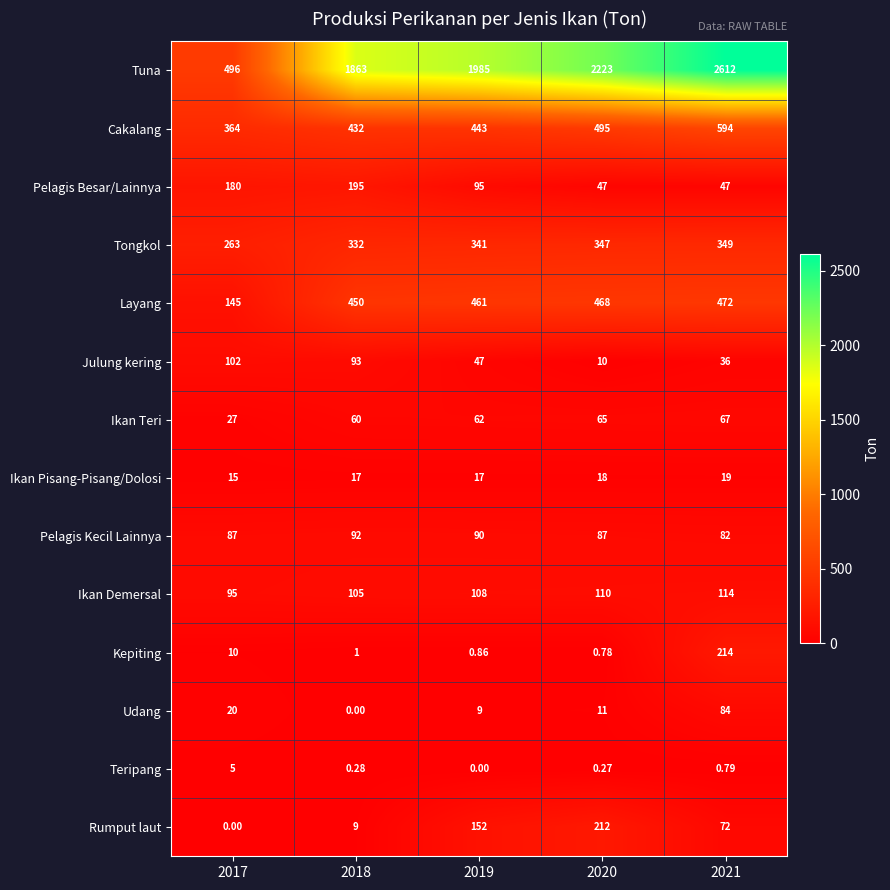

Is the value of Teripang at 2020 greater than the value of Cakalang at 2021?

No